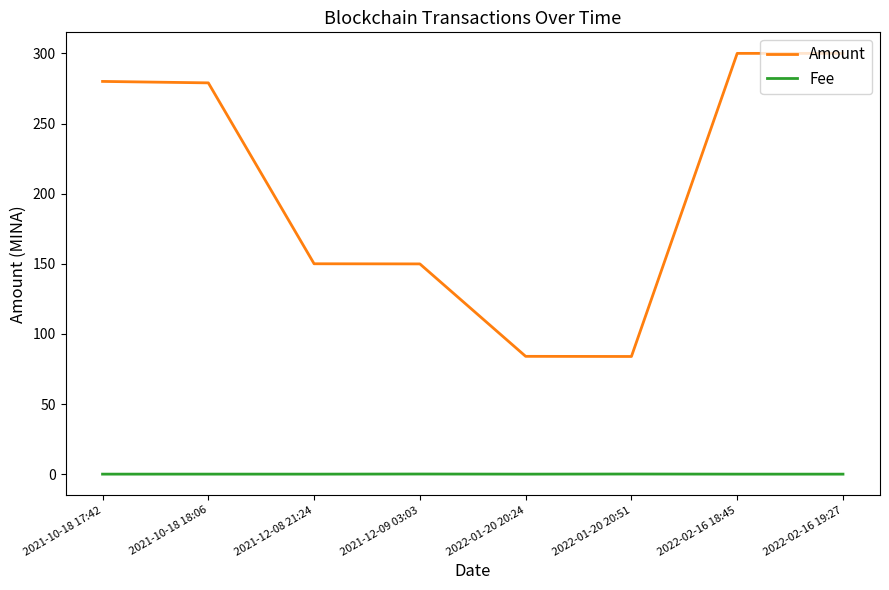

True or false: Amount and Fee intersect in this chart.

False